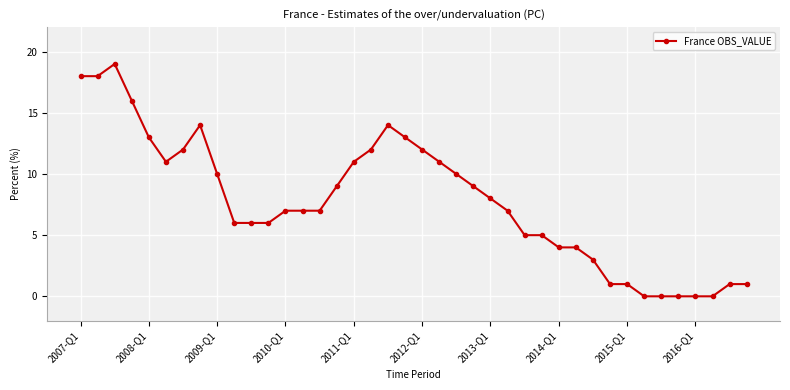

What is the difference between the second highest and second lowest values?

18